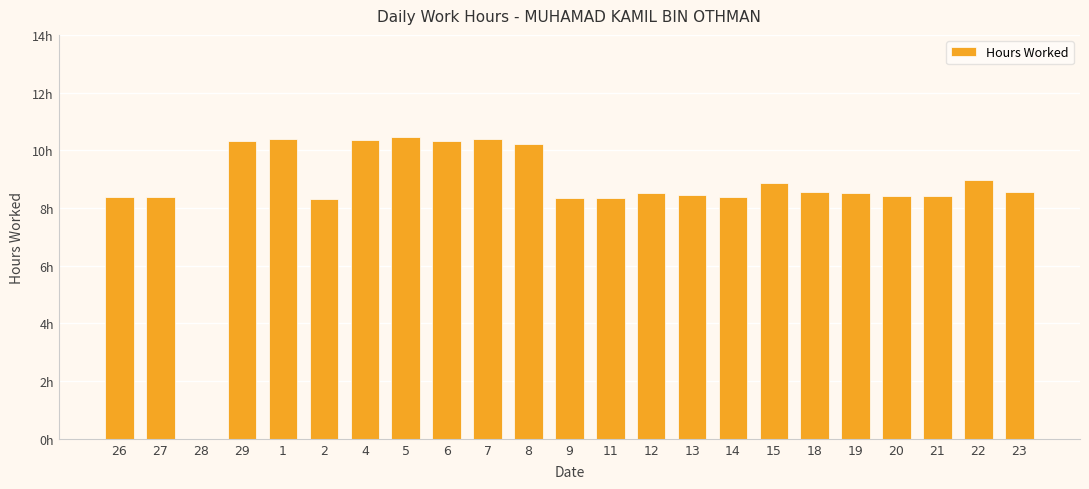

Are the bars horizontal?

No